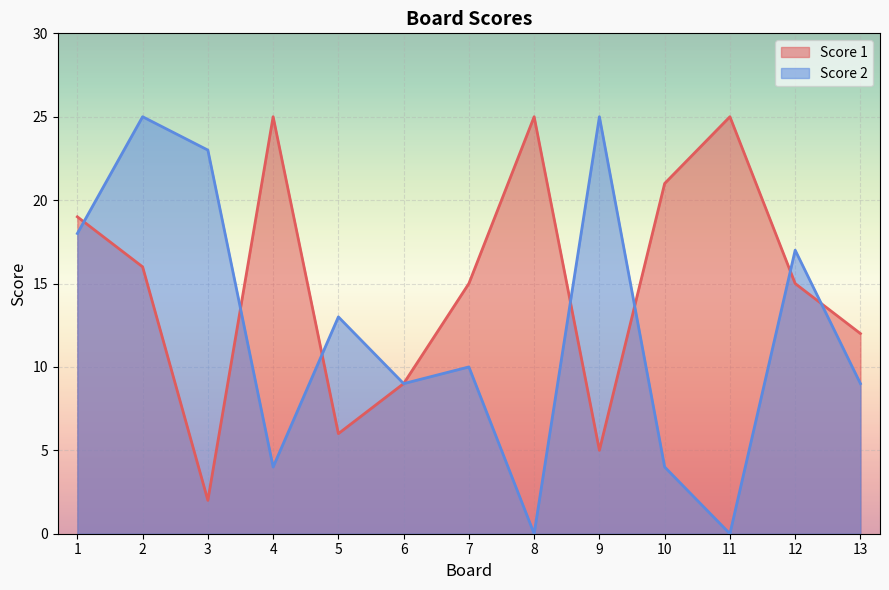

What is the lowest value of the Score 1 series?

2